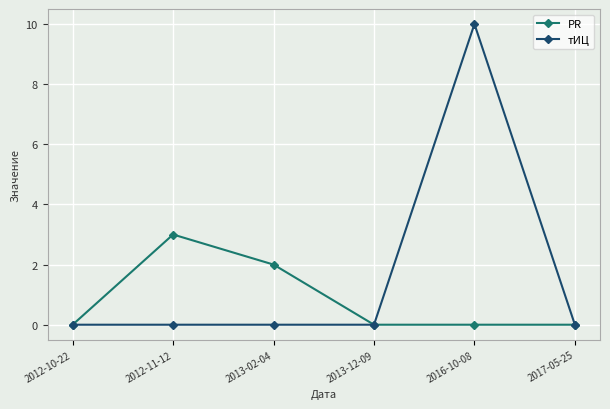

True or false: тИЦ has more than 0 points higher than both neighbors.

True